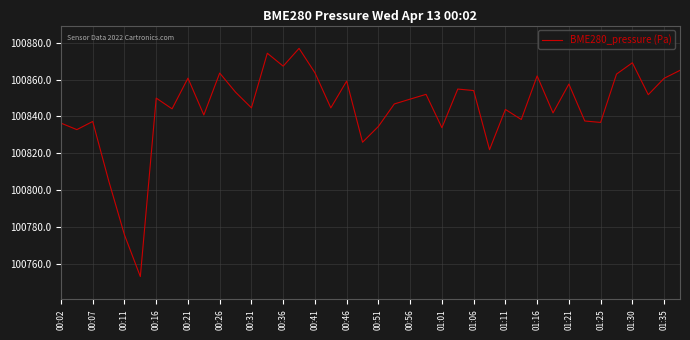

What is the difference between the maximum and minimum values?

123.9